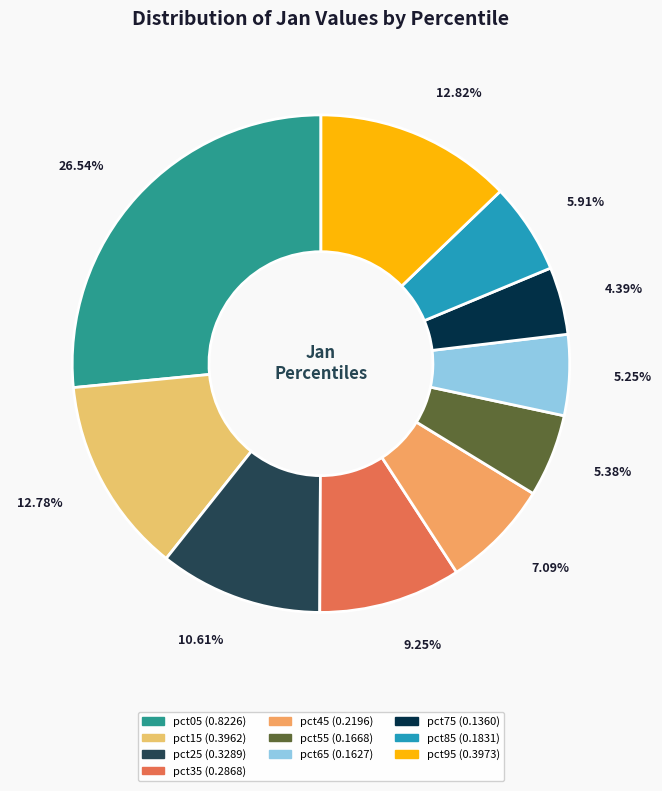

Does pct25 represent more than half of the total?

No